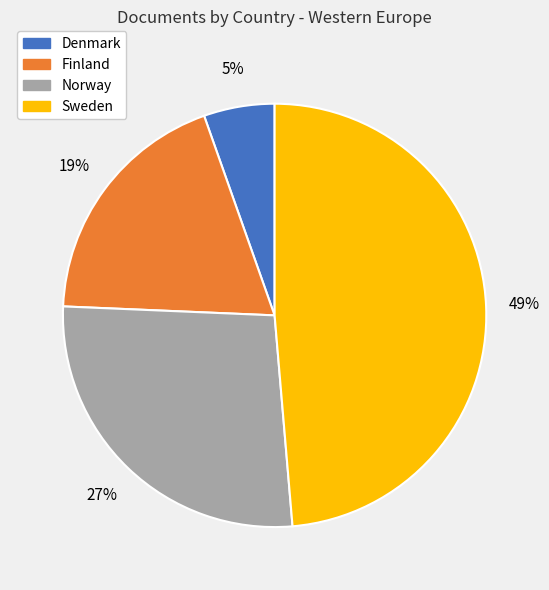

Rank the categories by value from lowest to highest.

Denmark, Finland, Norway, Sweden